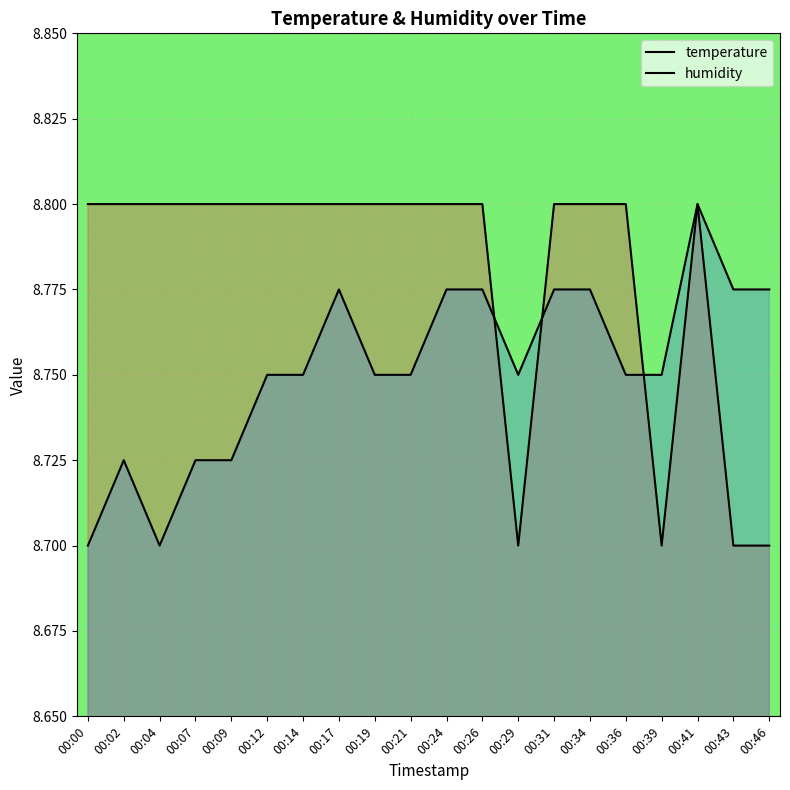

How many categories are shown in the chart?

20